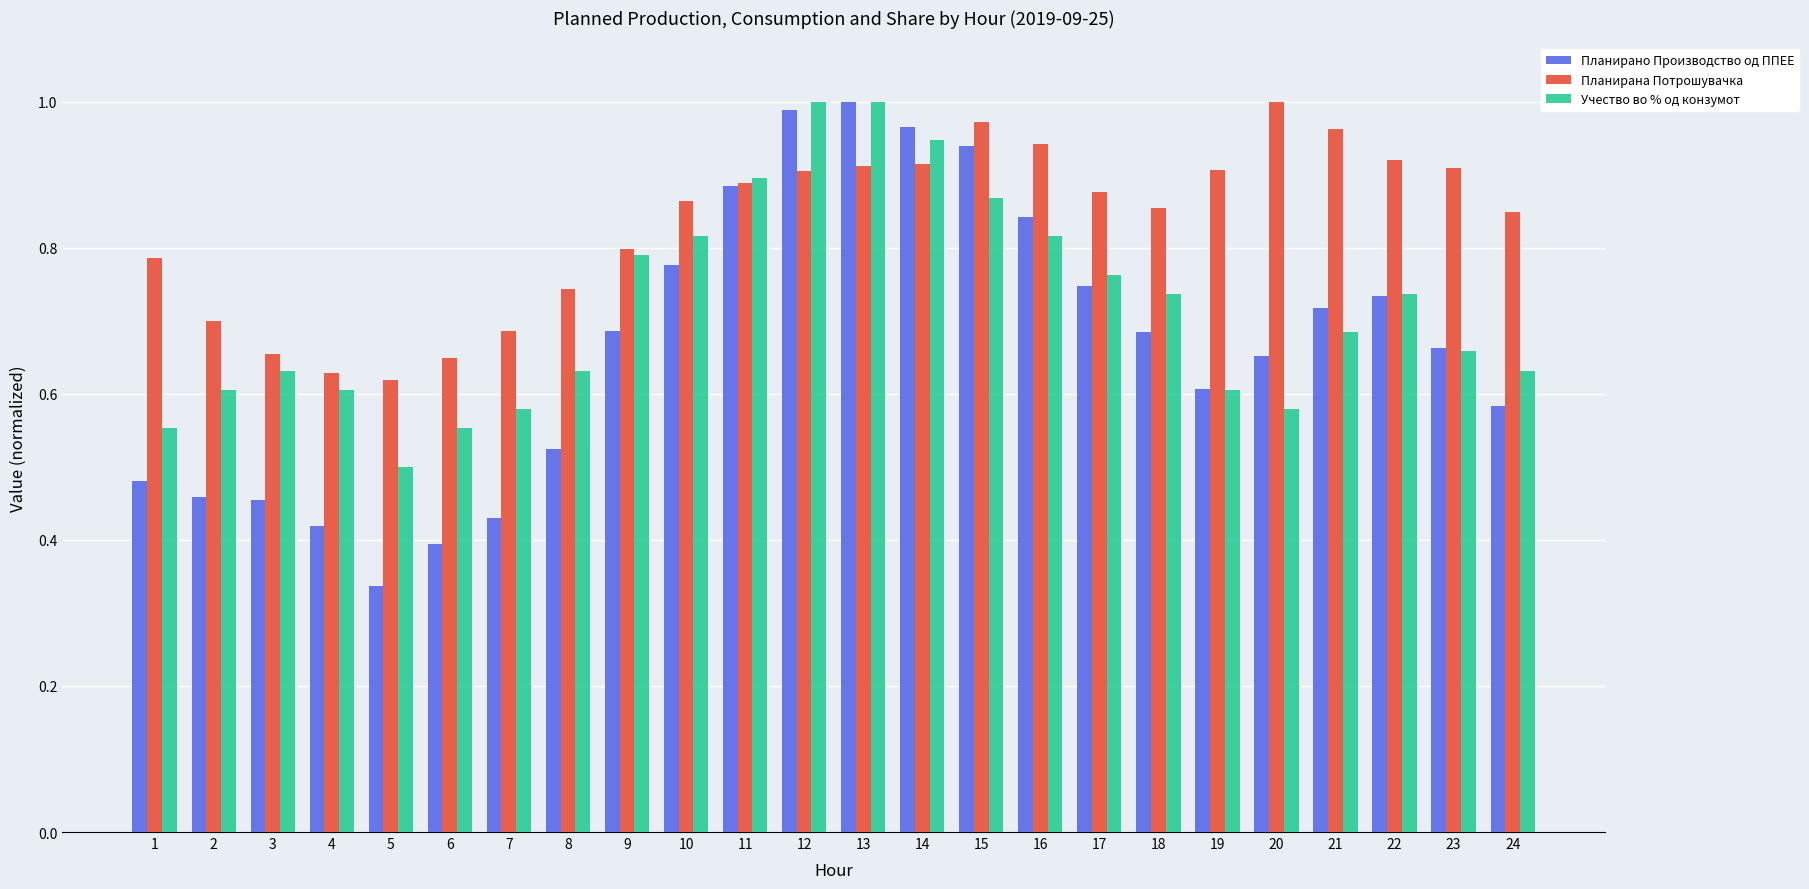

Which series changed the most between 4 and 21?

Планирана Потрошувачка